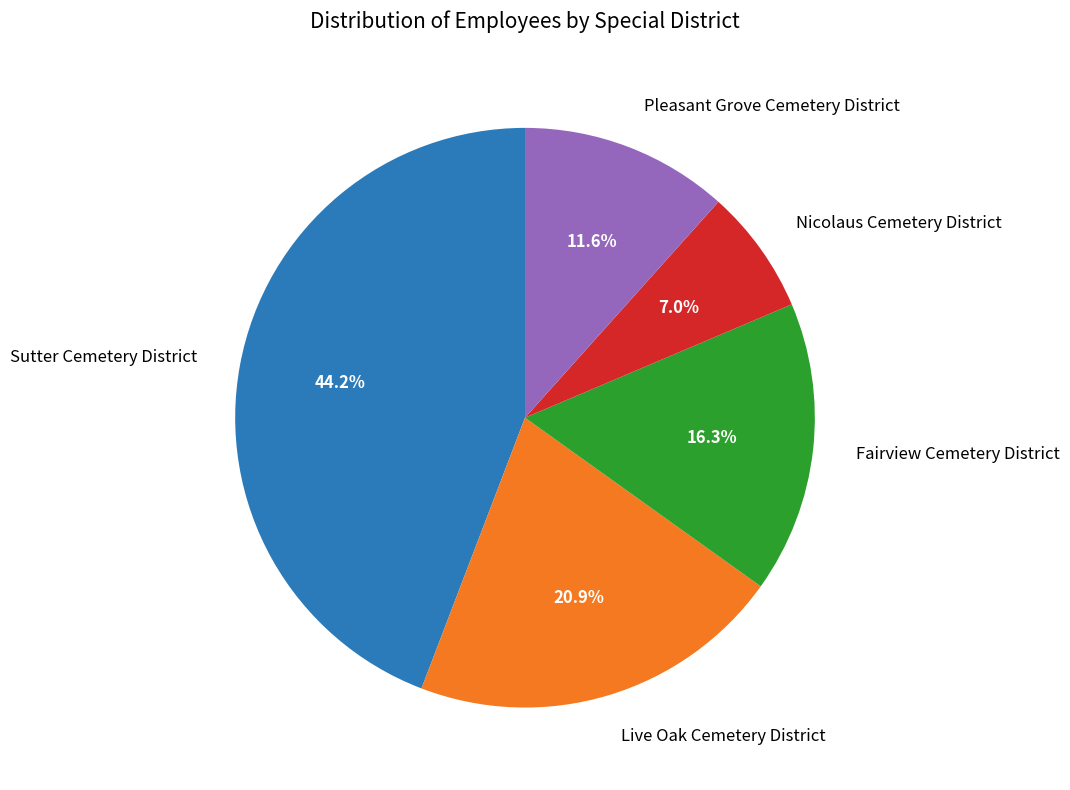

To the nearest percent, what is the combined percentage of Nicolaus Cemetery District and Pleasant Grove Cemetery District?

19%